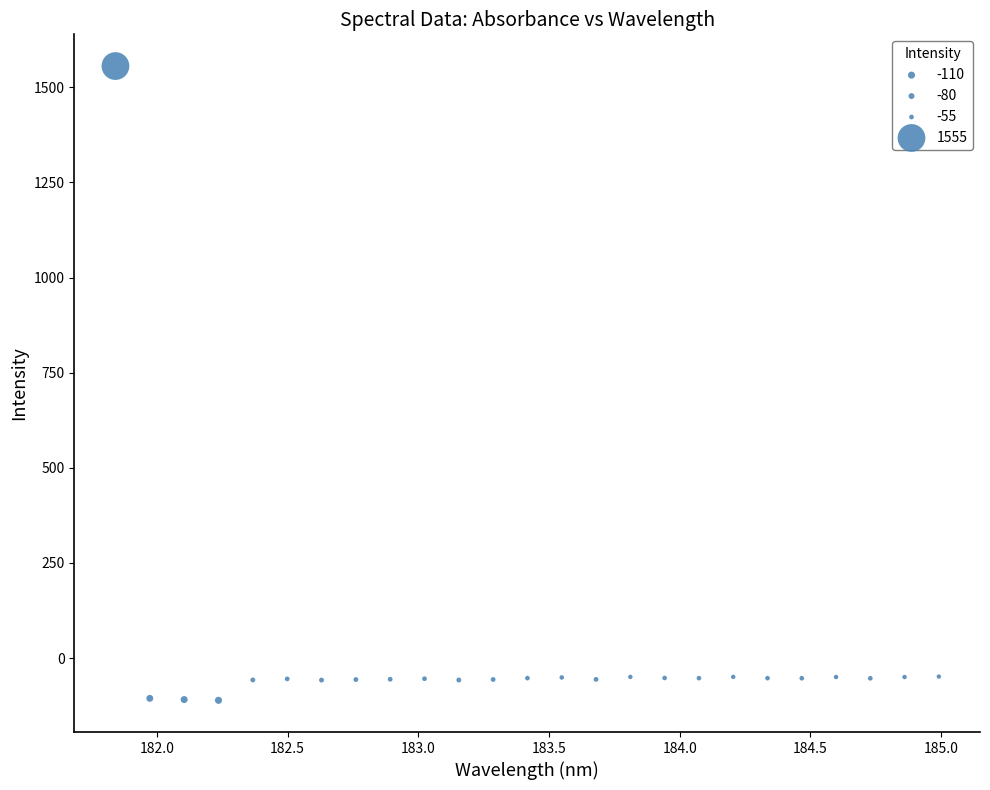

What is the range of Y values (max minus min)?

1667.1